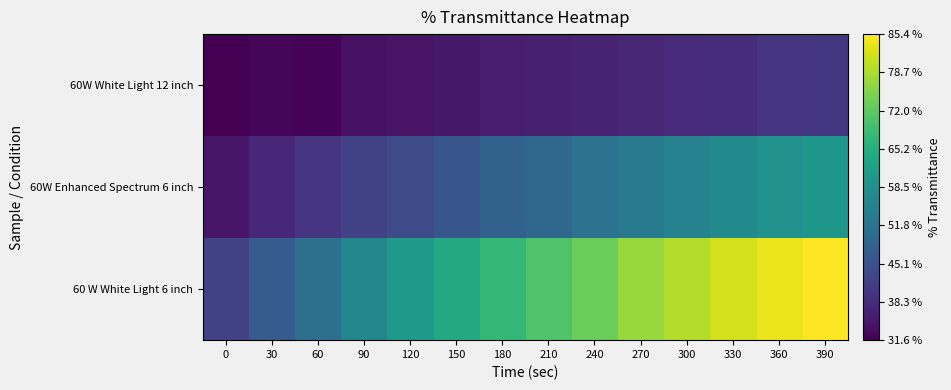

Reading left to right, list all the values displayed in this chart.

60 W White Light 6 inch: 0=42.2	30=47.1	60=51.4	90=56.2	120=60.4	150=64.1	180=67.5	210=70.6	240=73.4	270=77.2	300=79.2	330=81.8	360=83.8	390=85.4
60W Enhanced Spectrum 6 inch: 0=34.9	30=37.5	60=40.0	90=42.1	120=44.2	150=46.1	180=48.3	210=49.6	240=52.1	270=54.0	300=55.5	330=57.2	360=58.9	390=60.0
60W White Light 12 inch: 0=31.6	30=32.5	60=32.1	90=34.1	120=34.5	150=35.1	180=35.6	210=36.4	240=36.9	270=37.4	300=38.1	330=38.7	360=39.6	390=40.4